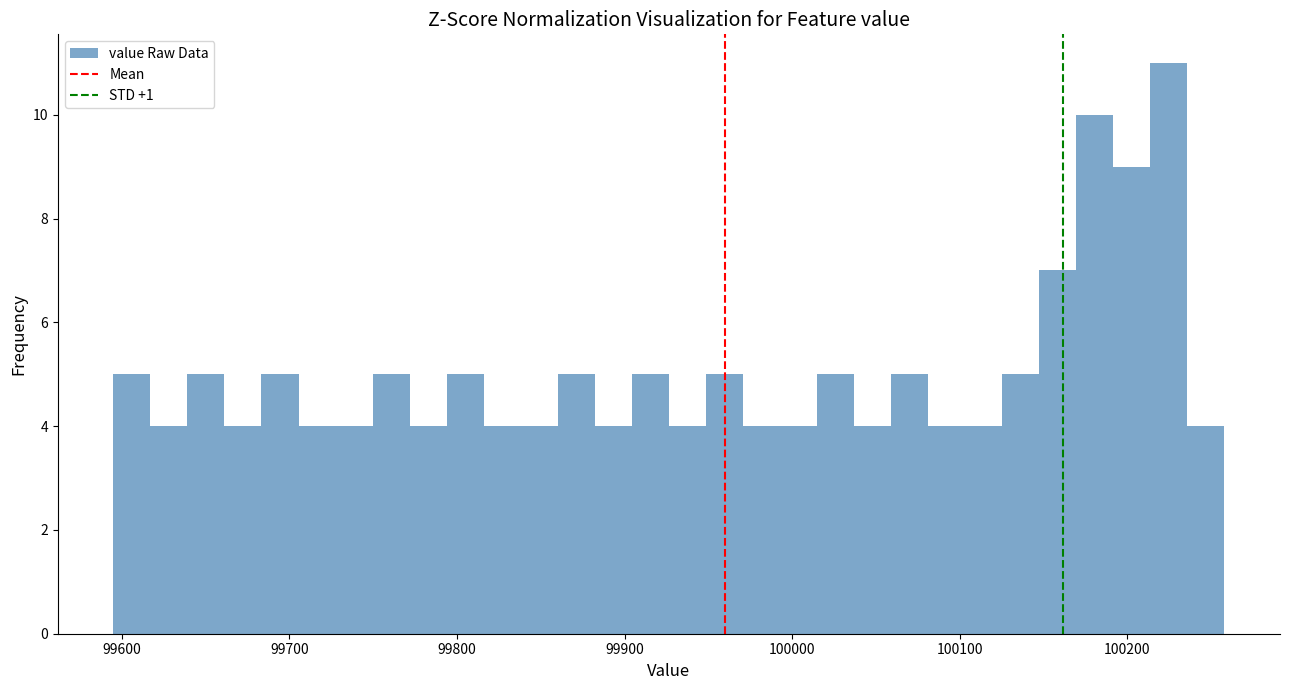

Around what value on the x-axis is the tallest bar? Give the approximate position of its centre, as read against the axis.

100220